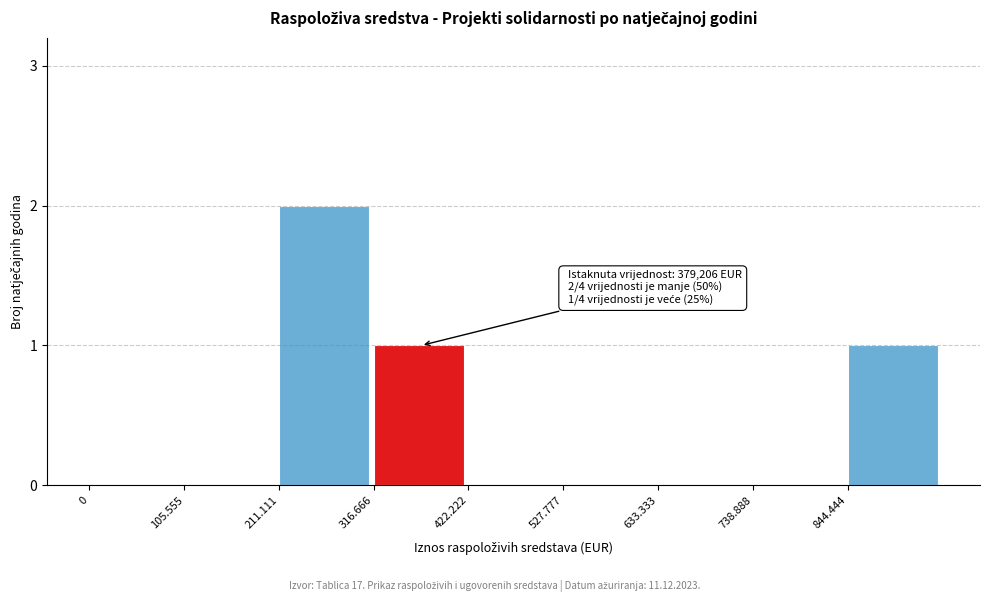

Reading left to right, transcribe all the data shown in this chart.

0=0	105.555=0	211.111=2	316.666=1	422.222=0	527.777=0	633.333=0	738.888=0	844.444=1